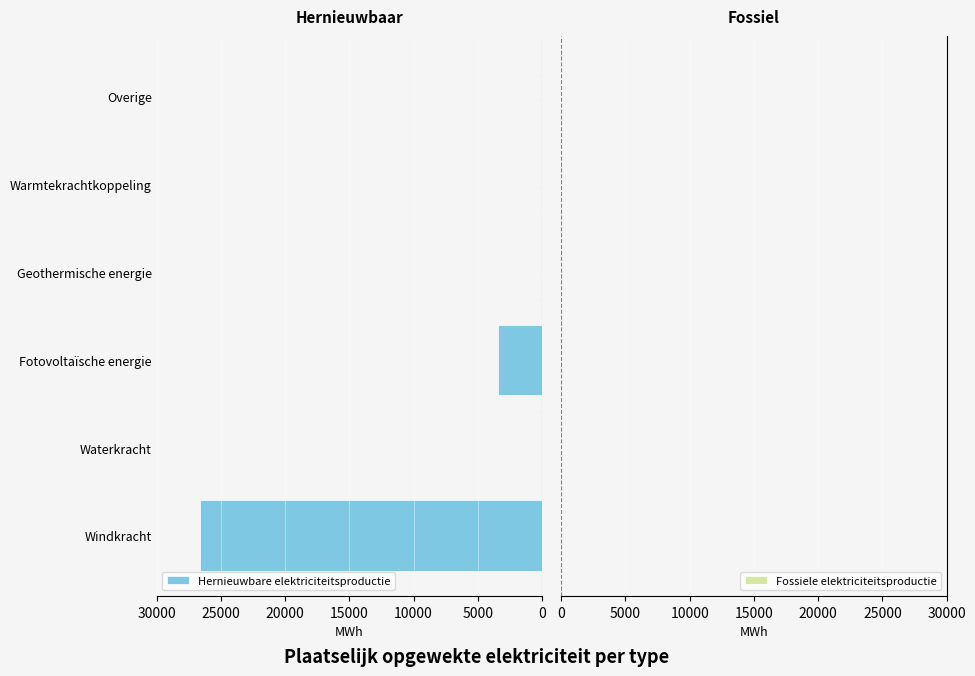

Count the number of categories in the chart.

6